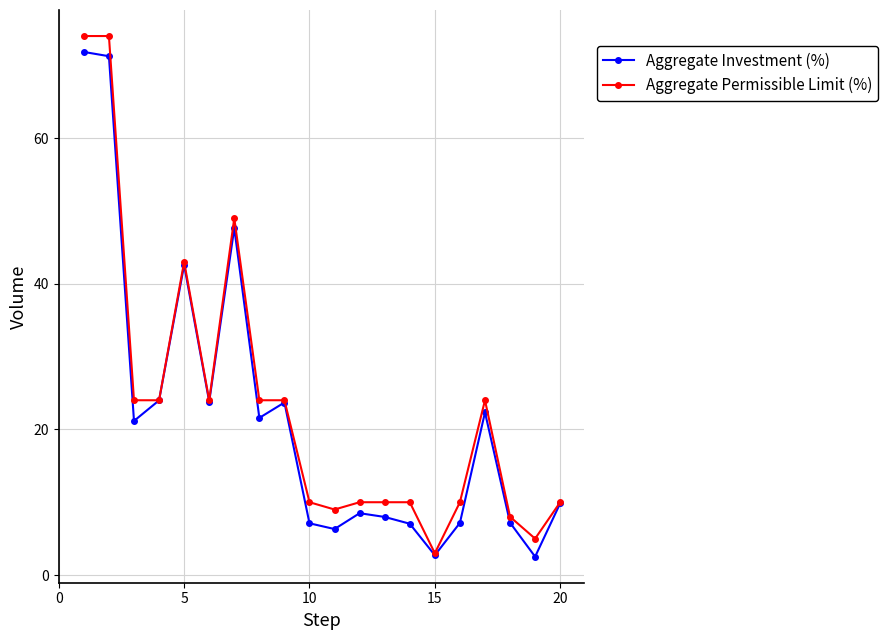

What is the value of the Aggregate Investment (%) point at the 4th from the left?

24.0